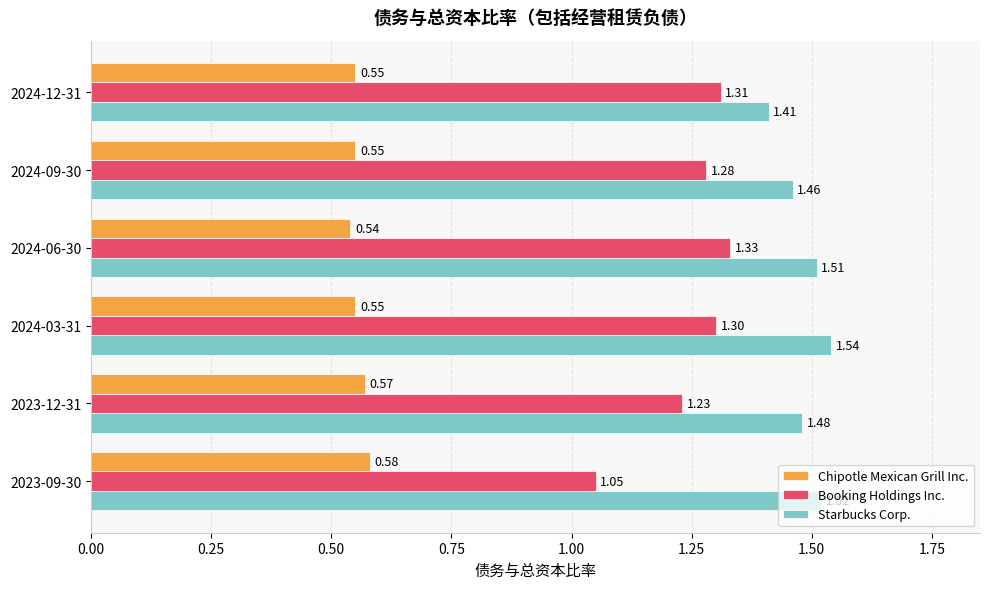

Which series has the largest range (max minus min)?

Booking Holdings Inc.